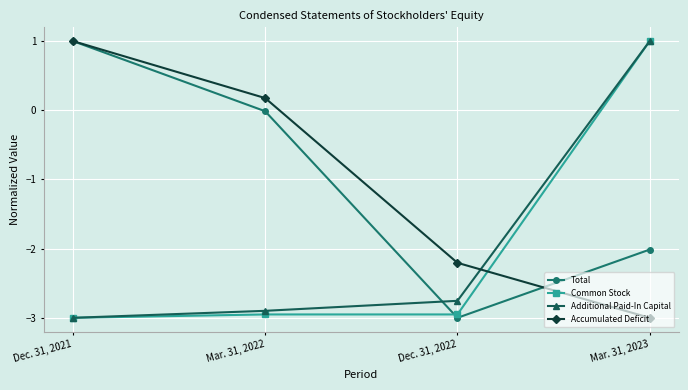

At which category is the sum across all series the highest?

Mar. 31, 2023